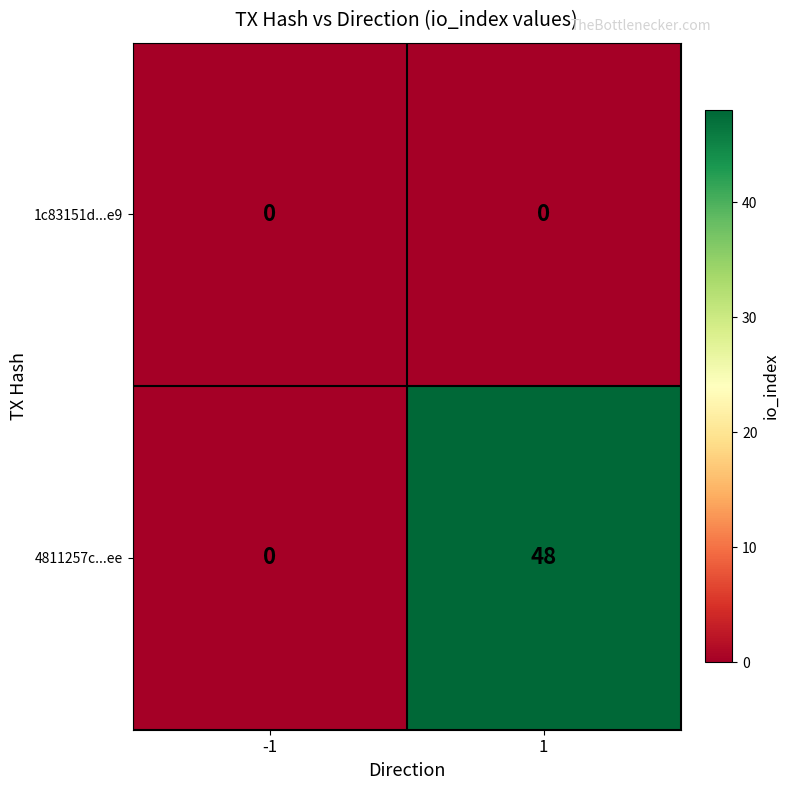

List the series in order of their peak value, highest first.

4811257c...ee, 1c83151d...e9